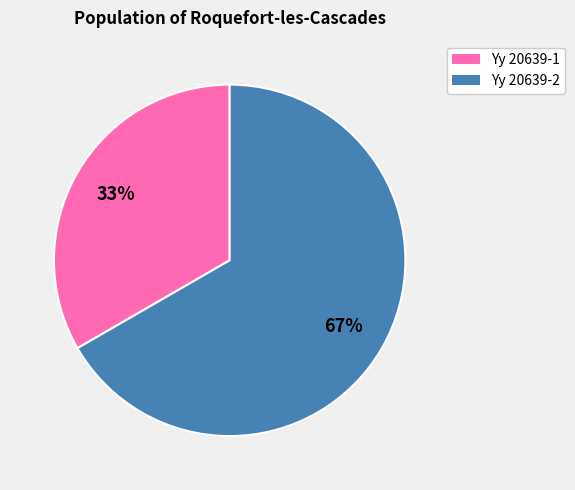

To the nearest percent, what is the average slice percentage?

50%